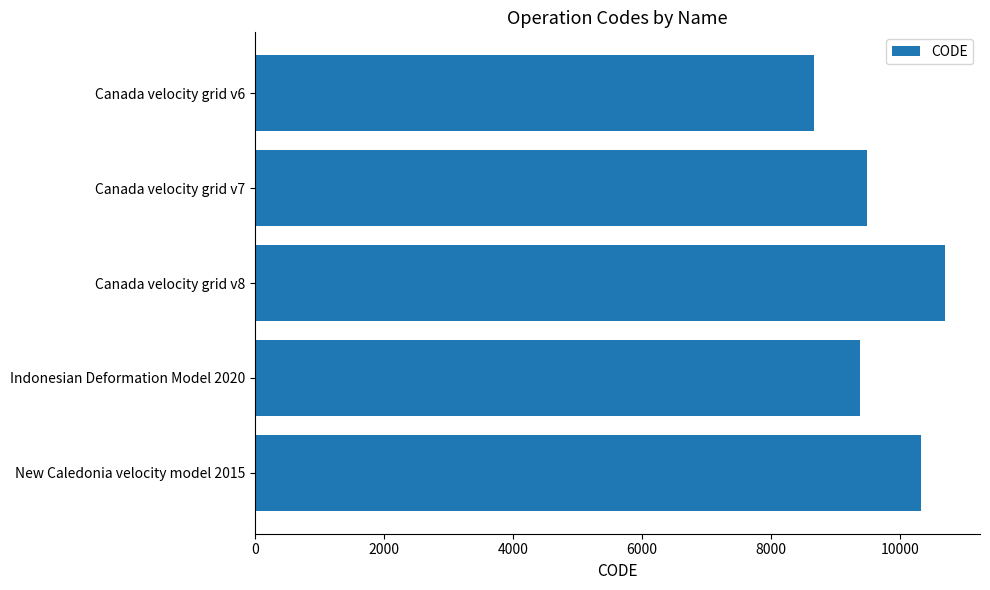

What is the sum of all values?

48564